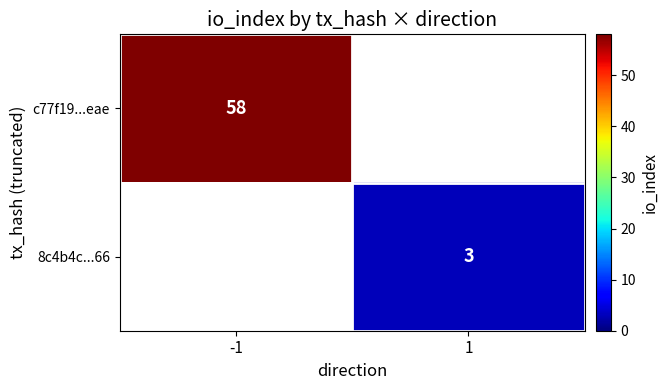

True or false: c77f19...eae has a value of 81.3 at -1.

False